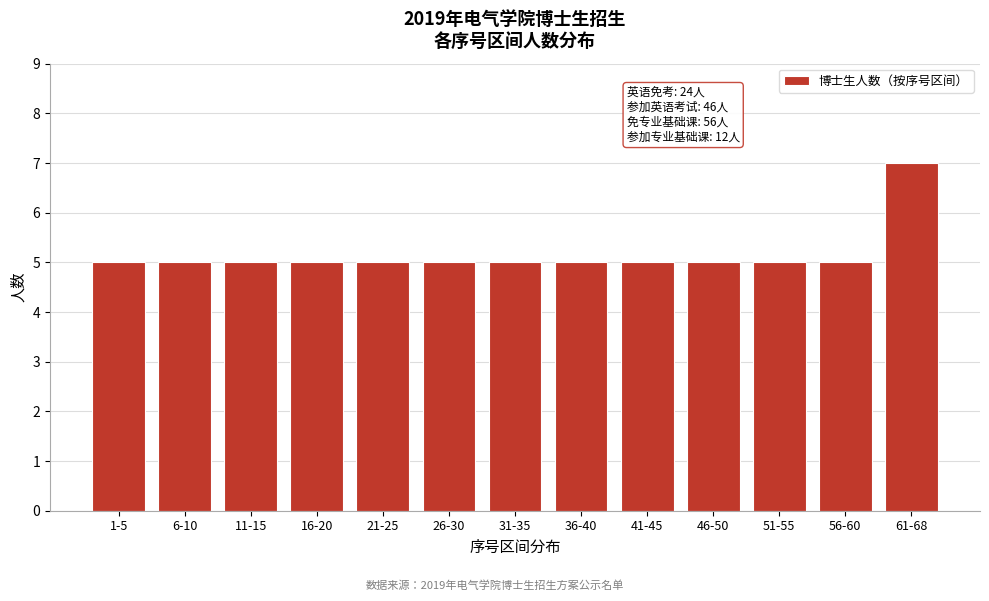

Reading left to right, what are all the values shown in this chart?

5	5	5	5	5	5	5	5	5	5	5	5	7